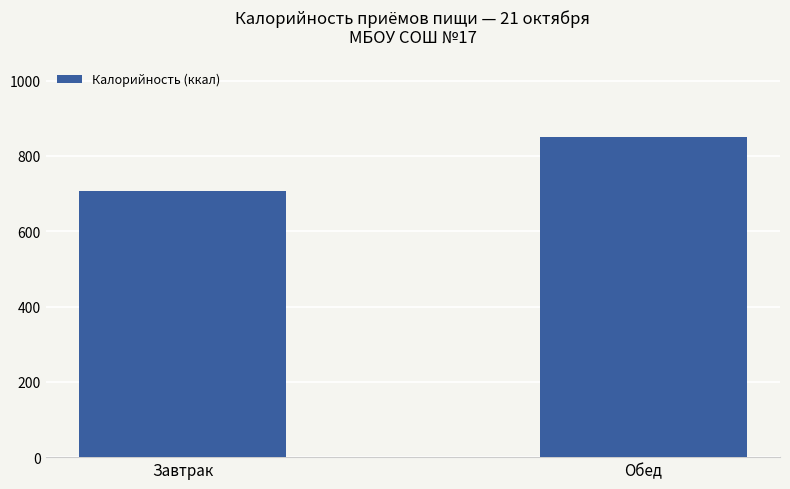

What is the change in value from Завтрак to Обед?

+145.3